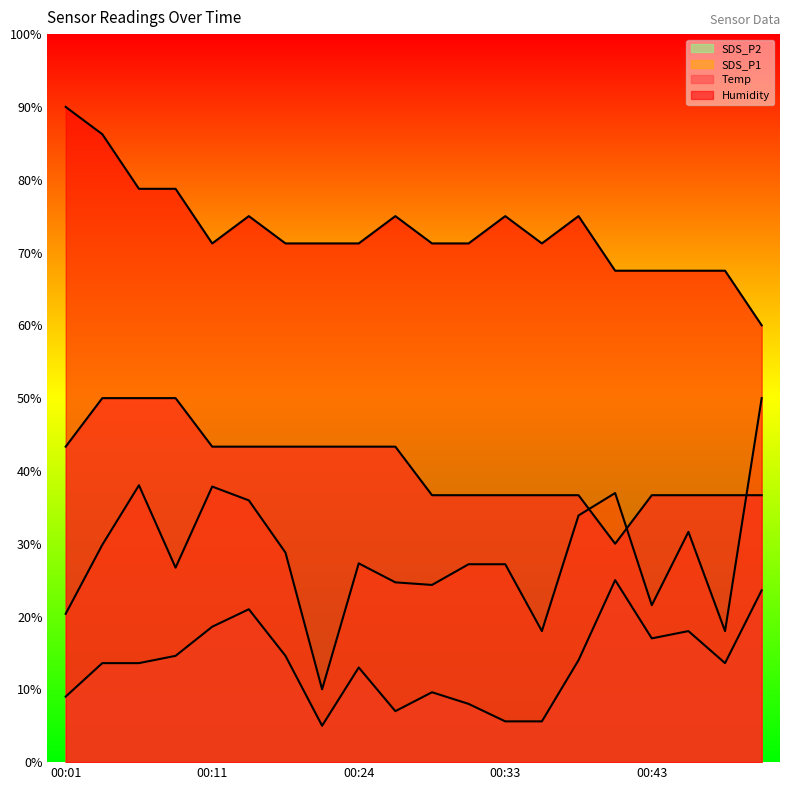

At which label does Temp first exceed 43?

00:01